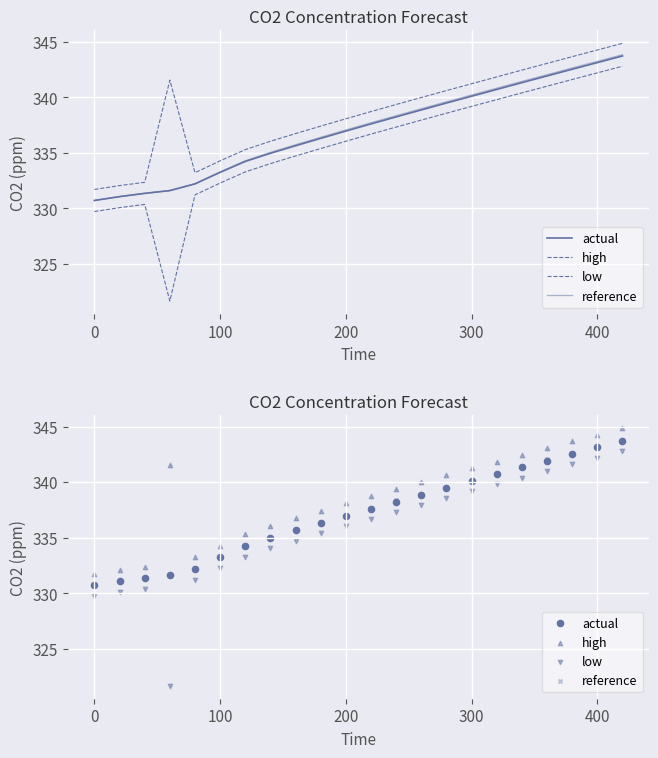

Which series reaches the maximum Y coordinate?

high